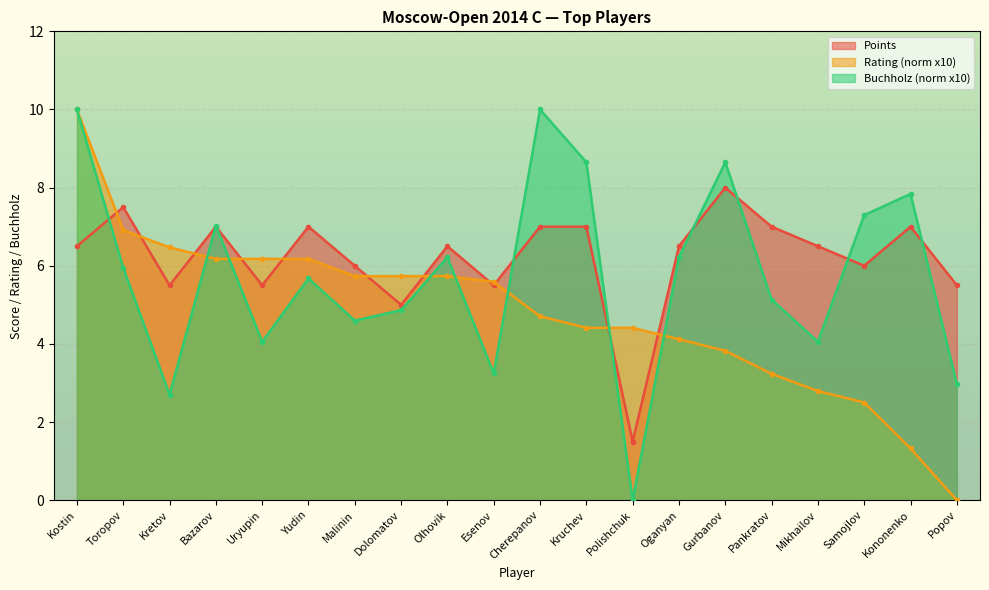

True or false: Points and Buchholz intersect in this chart.

True